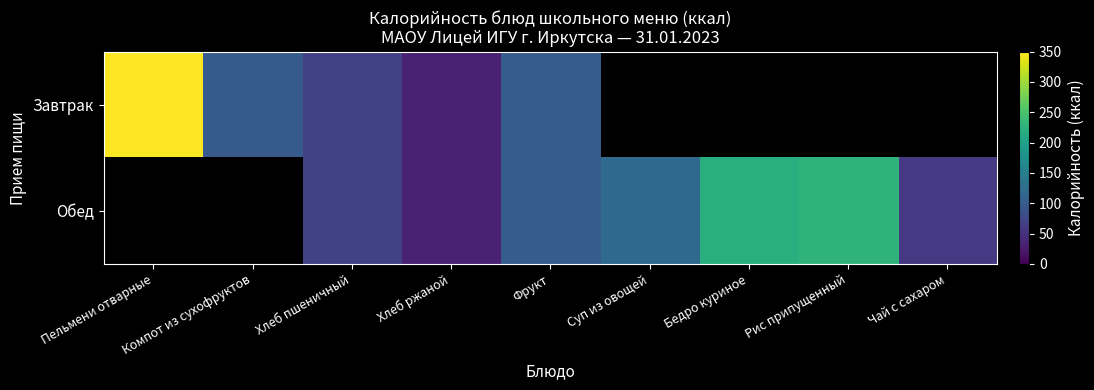

The Завтрак series shows 350.0 at Пельмени отварные. True or false?

True